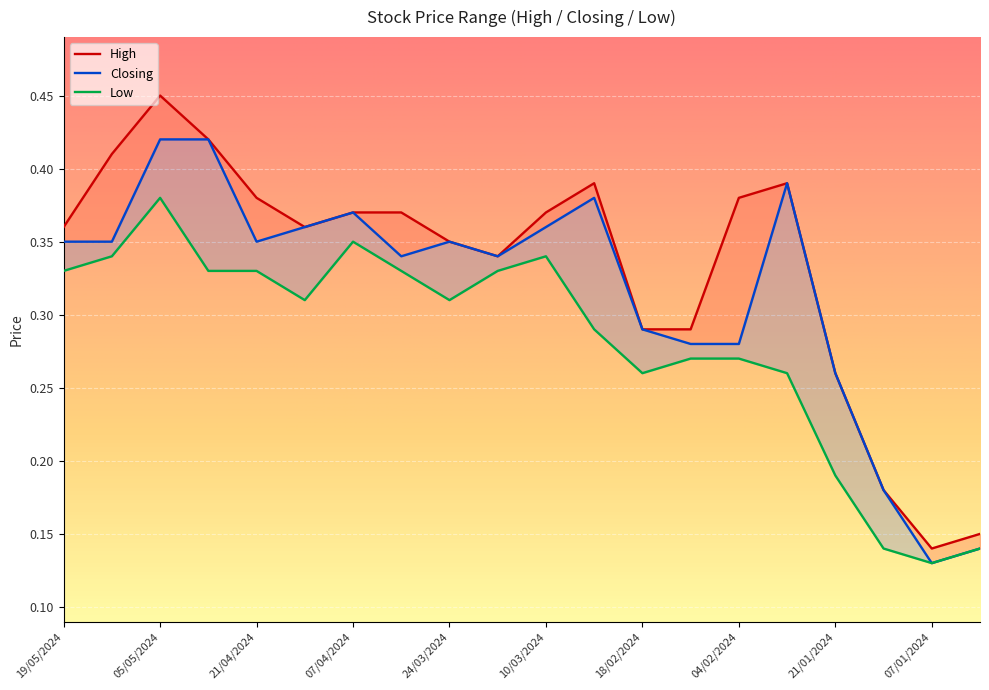

Reading left to right, transcribe all the data shown in this chart.

High: 19/05/2024=0.4	12/05/2024=0.4	05/05/2024=0.5	28/04/2024=0.4	21/04/2024=0.4	14/04/2024=0.4	07/04/2024=0.4	31/03/2024=0.4	24/03/2024=0.3	17/03/2024=0.3	10/03/2024=0.4	25/02/2024=0.4	18/02/2024=0.3	11/02/2024=0.3	04/02/2024=0.4	28/01/2024=0.4	21/01/2024=0.3	14/01/2024=0.2	07/01/2024=0.1	31/12/2023=0.1
Closing: 19/05/2024=0.3	12/05/2024=0.3	05/05/2024=0.4	28/04/2024=0.4	21/04/2024=0.3	14/04/2024=0.4	07/04/2024=0.4	31/03/2024=0.3	24/03/2024=0.3	17/03/2024=0.3	10/03/2024=0.4	25/02/2024=0.4	18/02/2024=0.3	11/02/2024=0.3	04/02/2024=0.3	28/01/2024=0.4	21/01/2024=0.3	14/01/2024=0.2	07/01/2024=0.1	31/12/2023=0.1
Low: 19/05/2024=0.3	12/05/2024=0.3	05/05/2024=0.4	28/04/2024=0.3	21/04/2024=0.3	14/04/2024=0.3	07/04/2024=0.3	31/03/2024=0.3	24/03/2024=0.3	17/03/2024=0.3	10/03/2024=0.3	25/02/2024=0.3	18/02/2024=0.3	11/02/2024=0.3	04/02/2024=0.3	28/01/2024=0.3	21/01/2024=0.2	14/01/2024=0.1	07/01/2024=0.1	31/12/2023=0.1